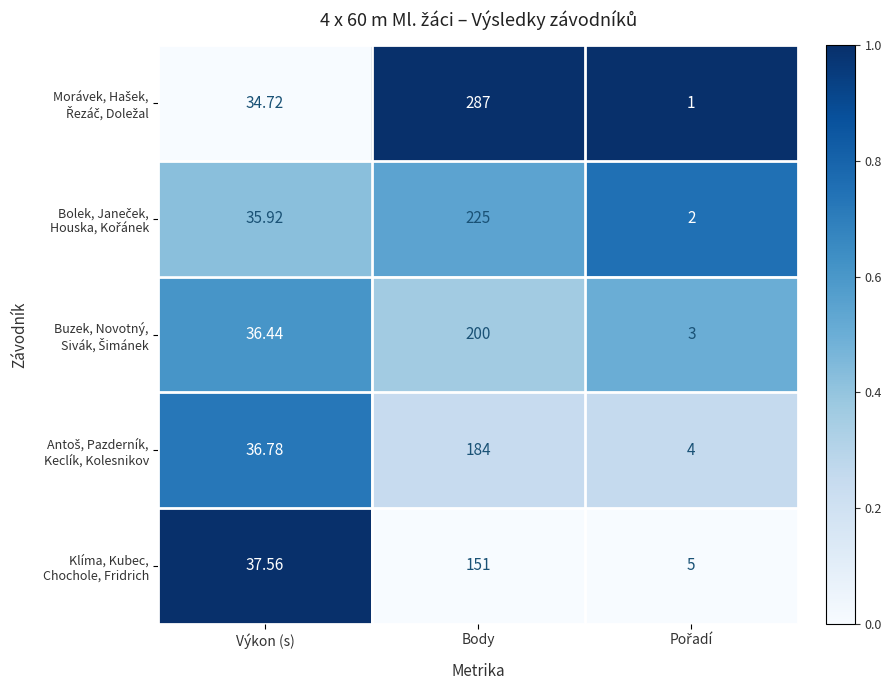

At which category is the sum across all series the highest?

Body